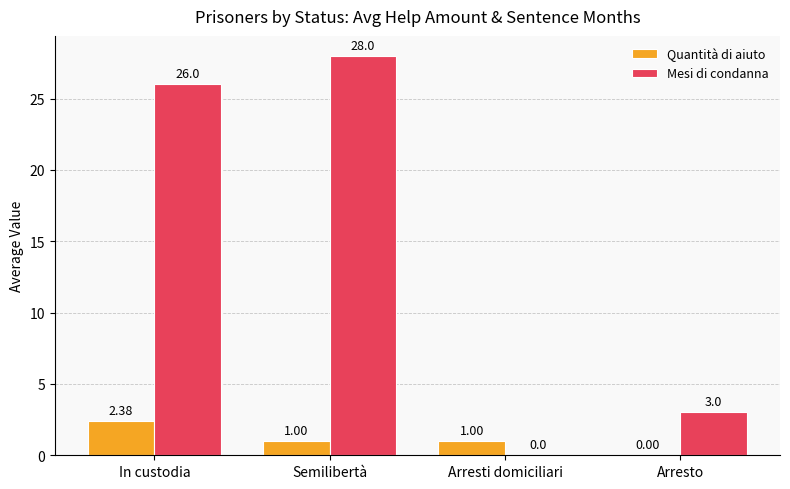

What is the sum of the Quantità di aiuto values at Arresti domiciliari and Arresto?

1.0